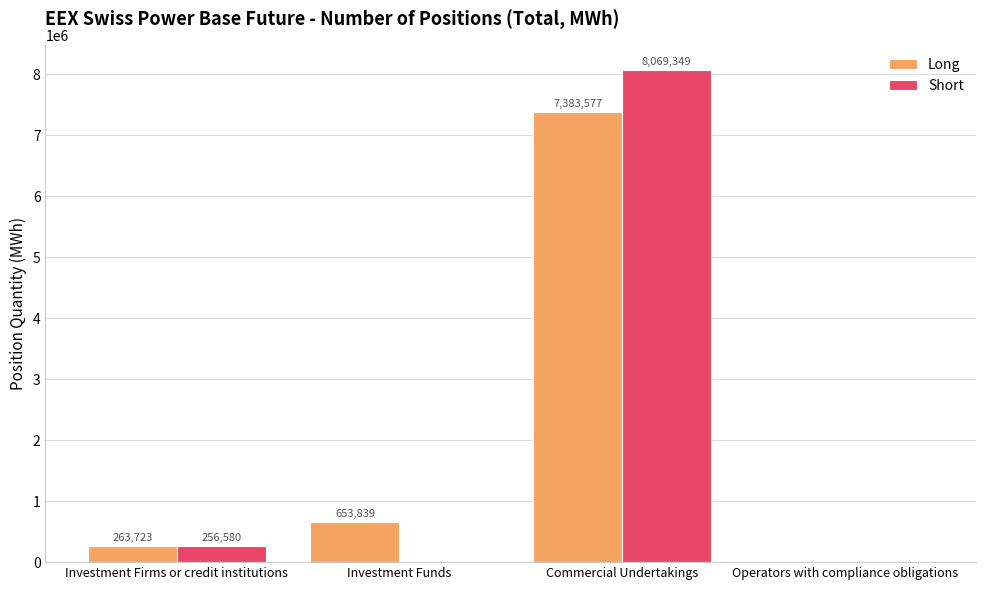

What is the sum of all Short values?

8325929